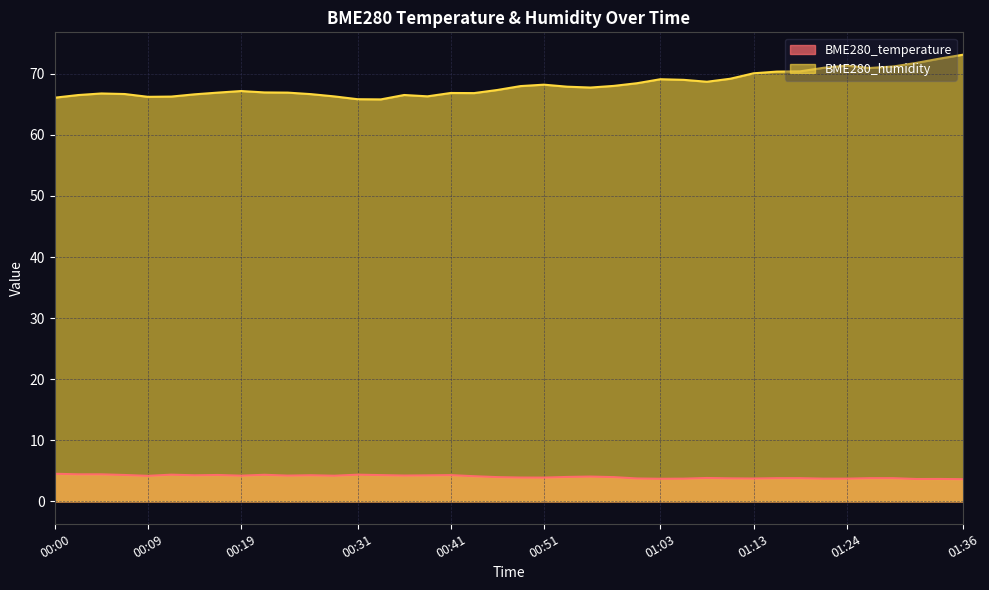

What is the label of the 27th point from the left?

01:03